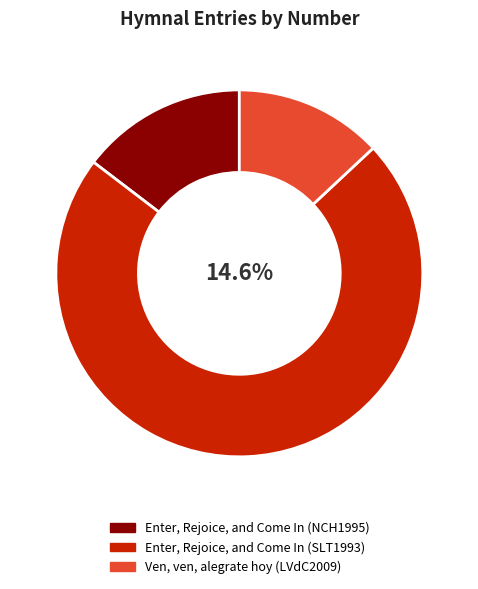

Which slice is the largest?

Enter, Rejoice, and Come In (SLT1993)